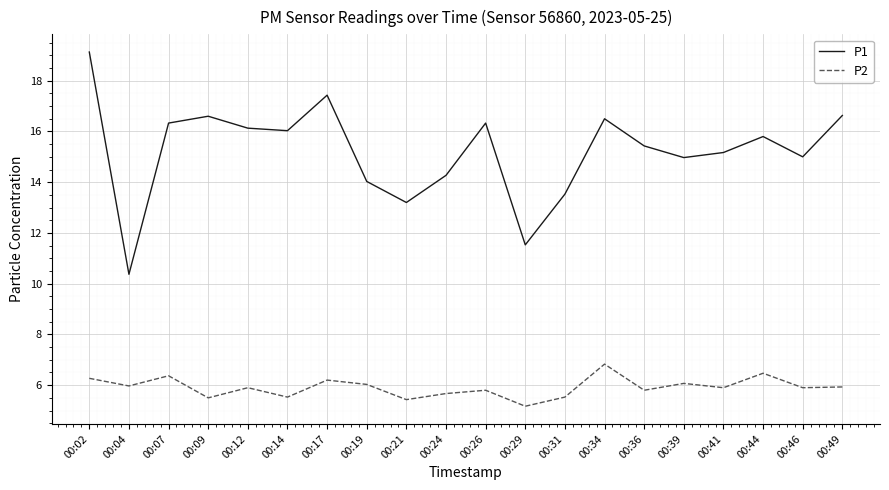

At which category is the sum across all series the highest?

00:02